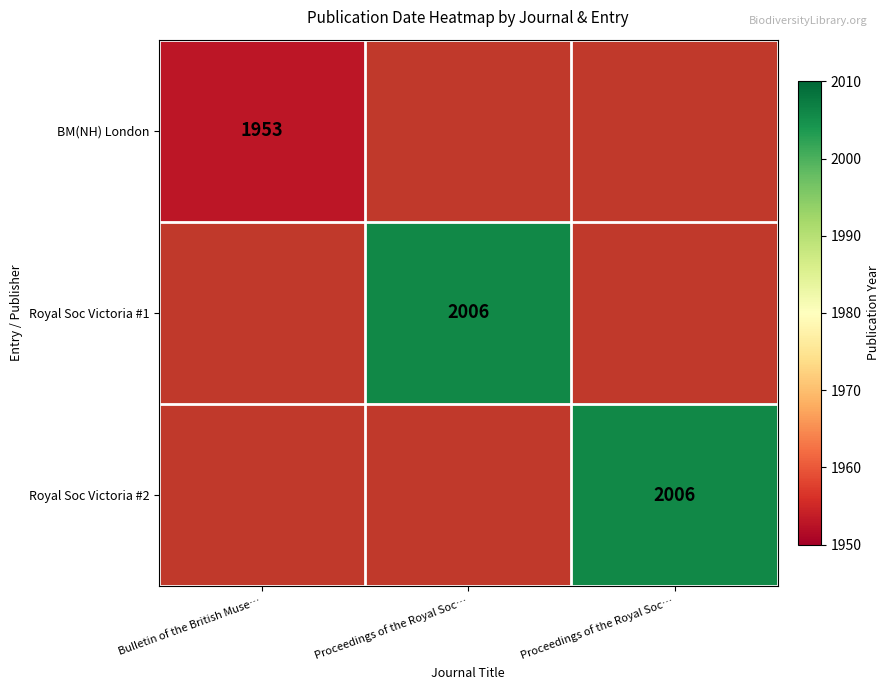

The value of Royal Soc Victoria #2 at Proceedings of the Royal Soc… is 3002.8. True or false?

False